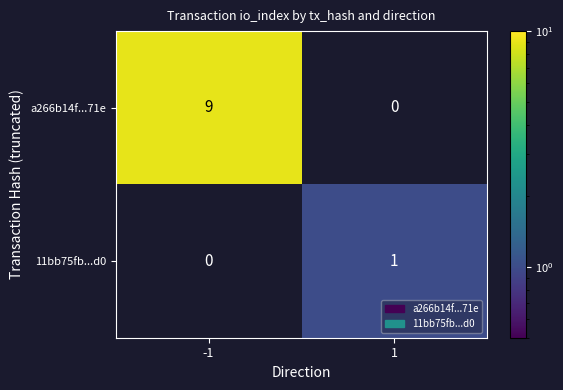

What is the difference between the a266b14f...71e values at 1 and -1?

9